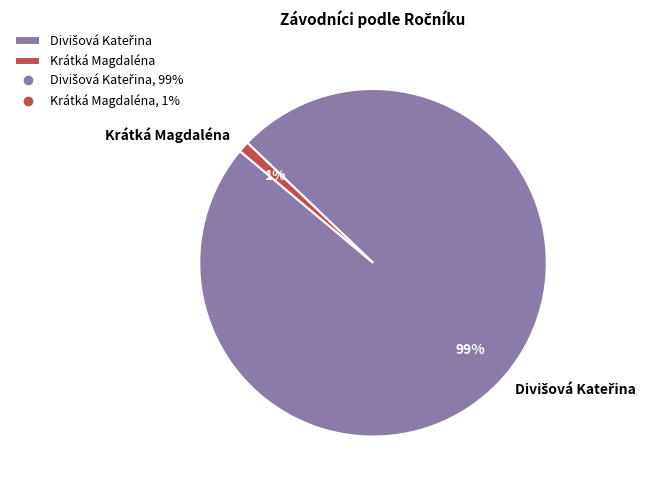

Is it true that Krátká Magdaléna is 11% of the pie?

False